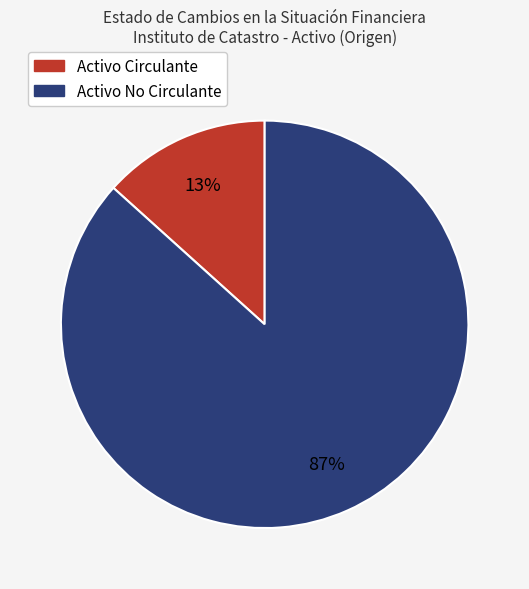

Does Activo Circulante account for over 50% of the chart?

No